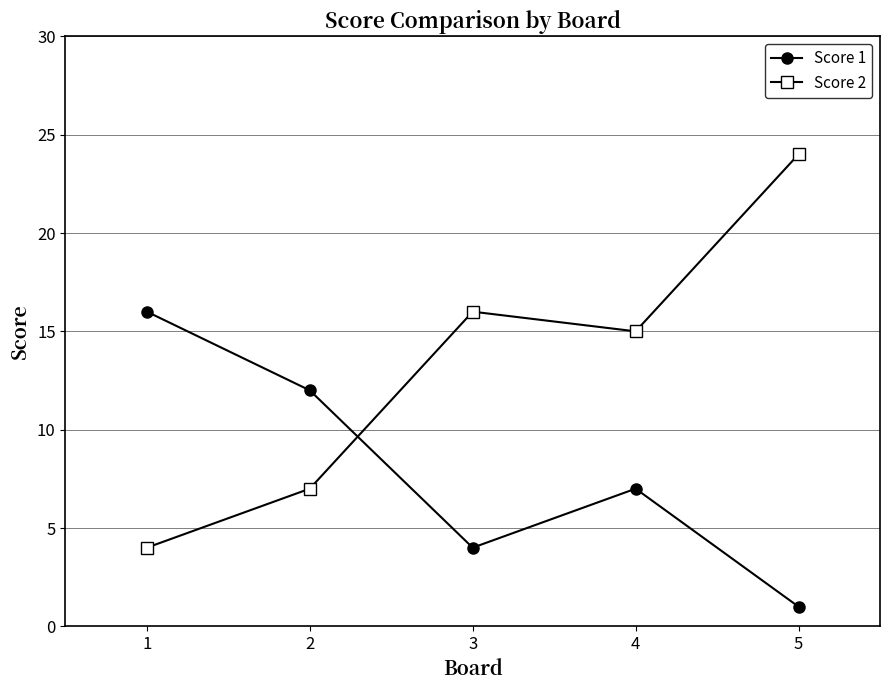

At which category does Score 1 reach its first local peak?

4